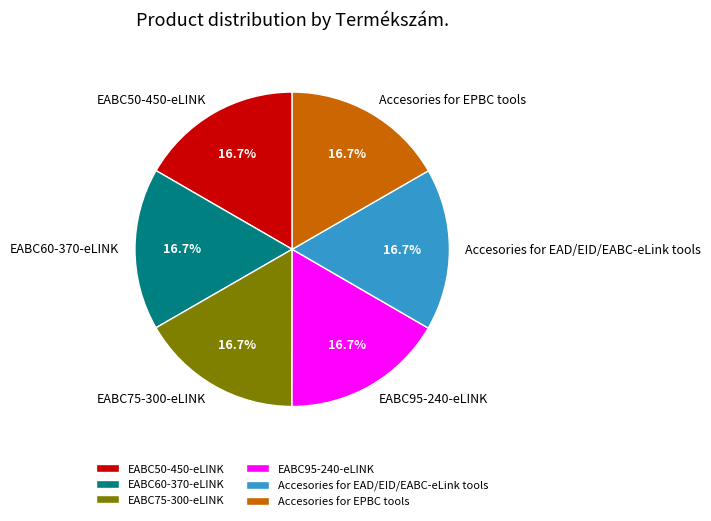

Is EABC95-240-eLINK the majority of the pie?

No